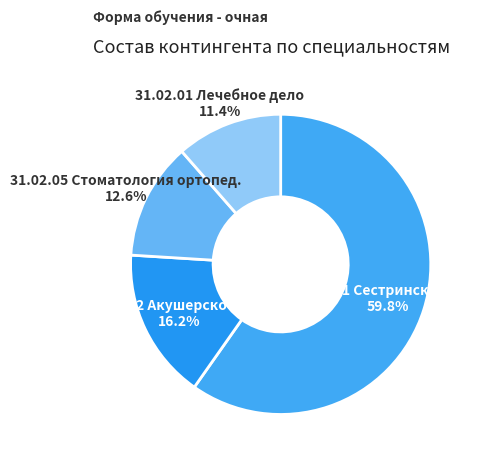

True or false: 31.02.01 Лечебное дело accounts for 26% of the total.

False